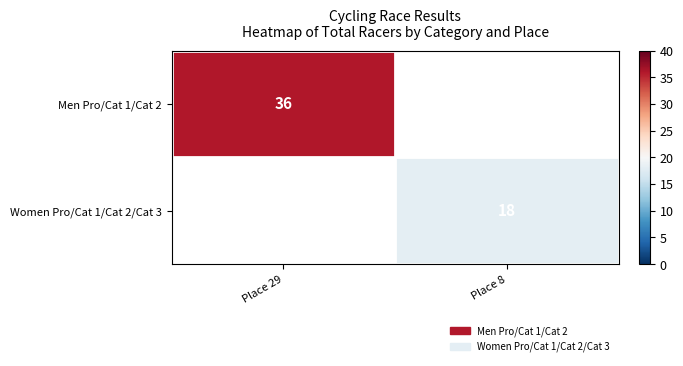

True or false: Women Pro/Cat 1/Cat 2/Cat 3 has a value of 18 at Place 8.

True